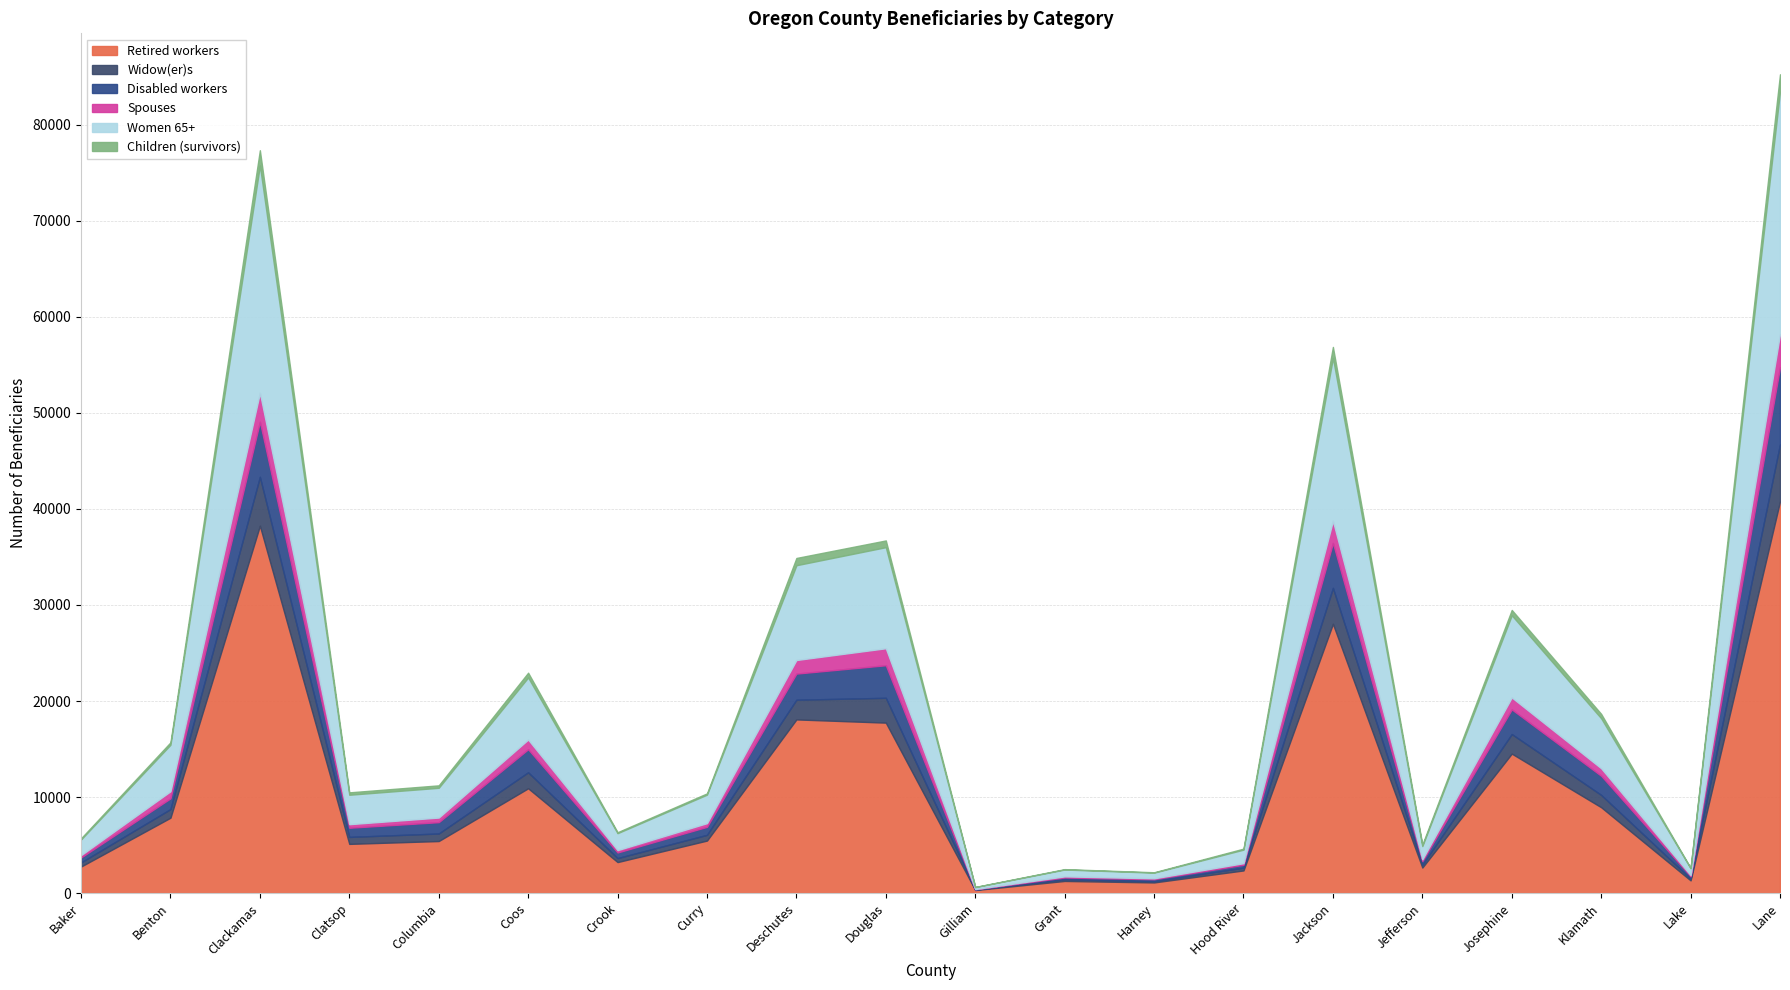

What are all the series names shown in the legend?

Retired workers, Widow(er)s, Disabled workers, Spouses, Women 65+, Children (survivors)